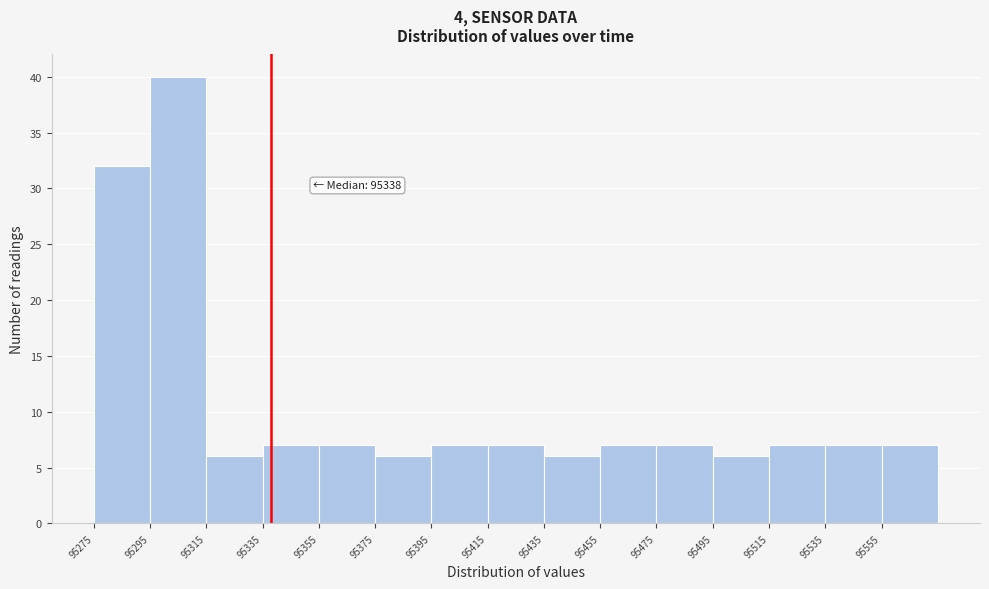

Which range on the x-axis has the tallest bar?

95295 to 95315